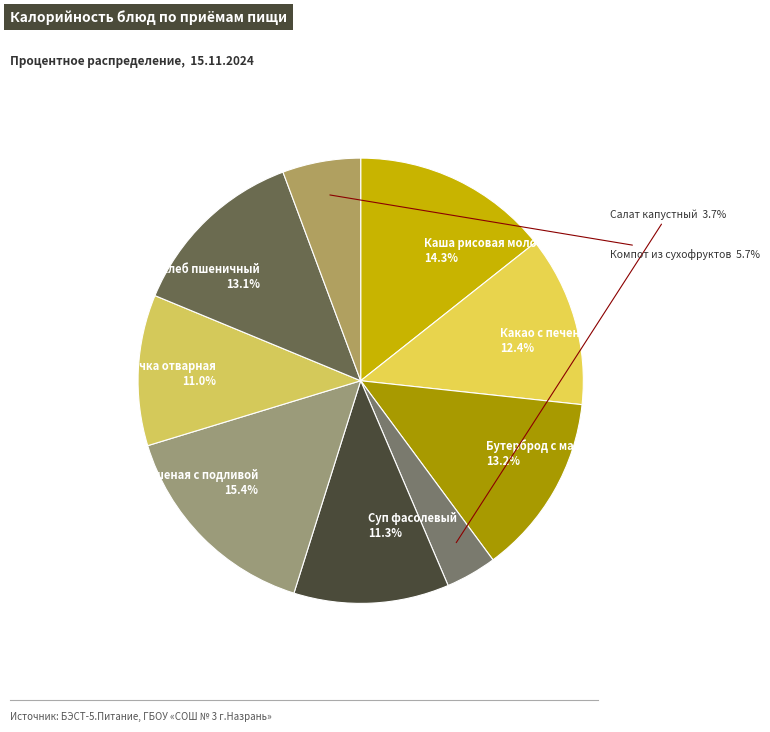

How many segments does this pie chart have?

9